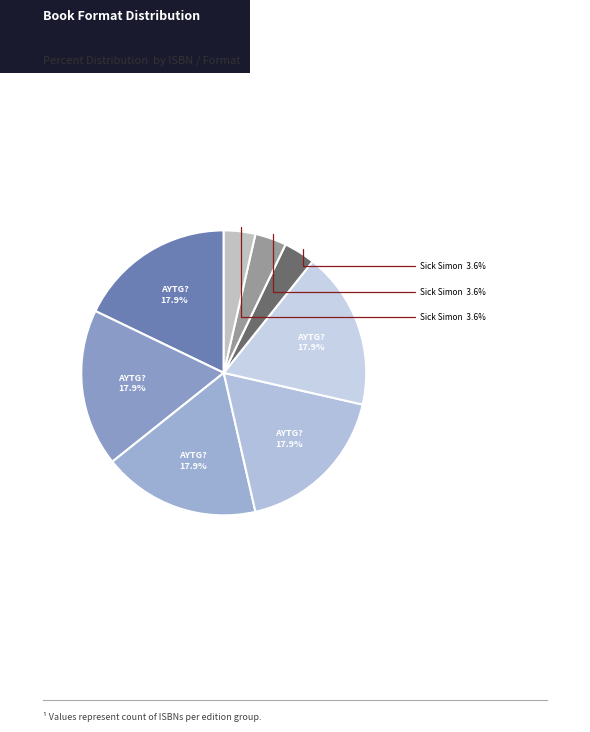

Does any single category account for the majority?

No